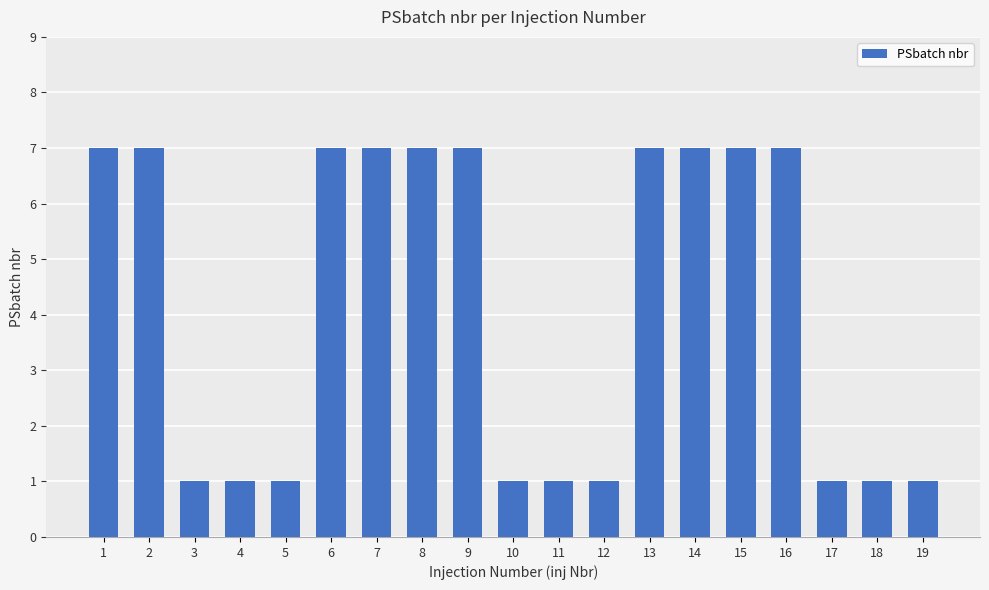

What is the value of the 9th bar from the left?

7